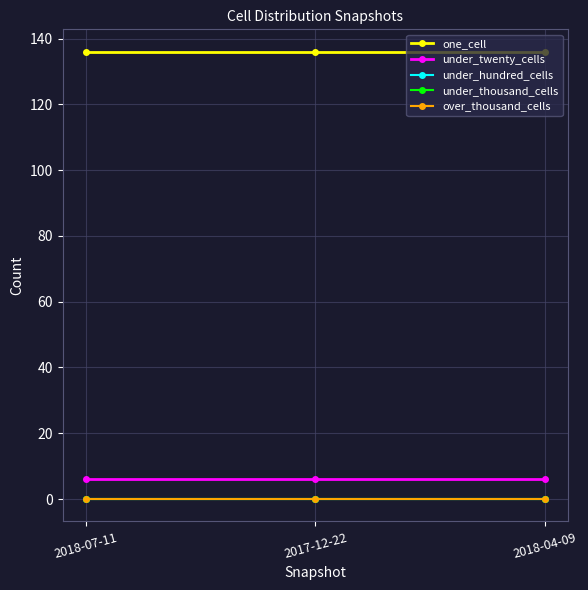

Reading right to left, list all the values displayed in this chart.

one_cell: 2018-04-09=136	2017-12-22=136	2018-07-11=136
under_twenty_cells: 2018-04-09=6	2017-12-22=6	2018-07-11=6
under_hundred_cells: 2018-04-09=0	2017-12-22=0	2018-07-11=0
under_thousand_cells: 2018-04-09=0	2017-12-22=0	2018-07-11=0
over_thousand_cells: 2018-04-09=0	2017-12-22=0	2018-07-11=0